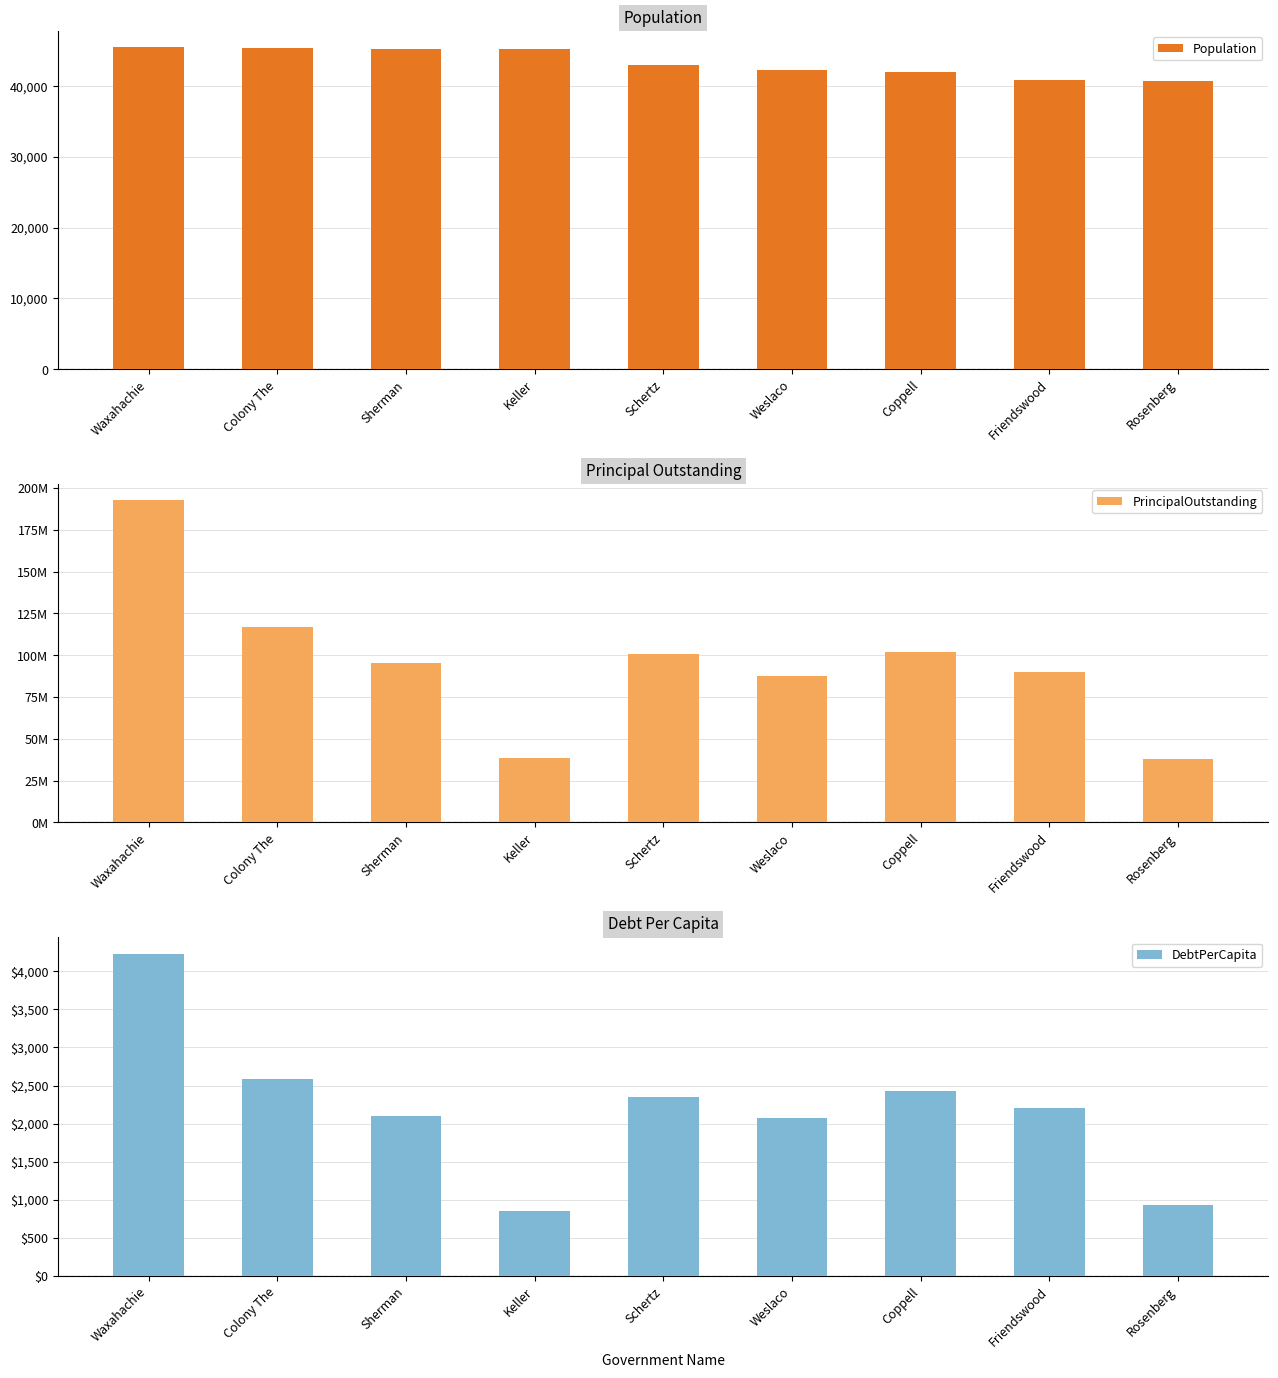

What is the difference between the highest and lowest values at Keller?

38654145.8